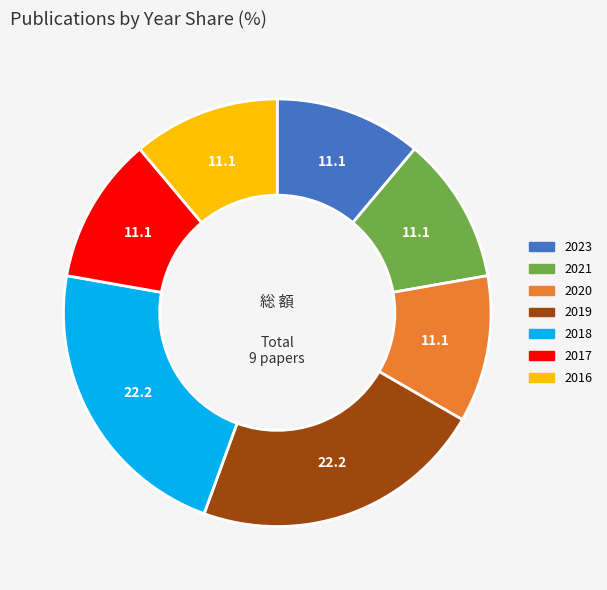

The 2020 slice represents 21% of the pie. True or false?

False